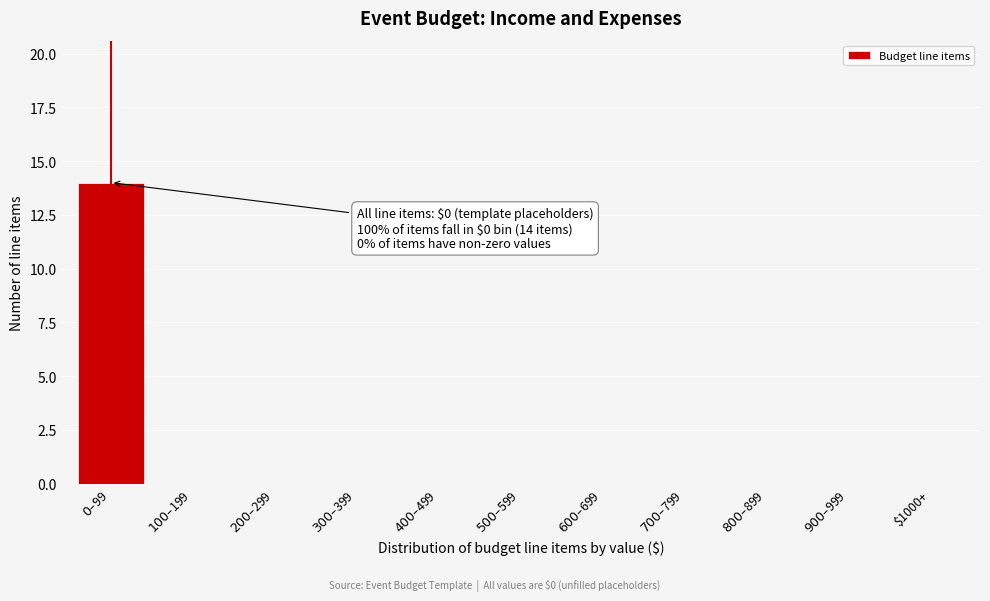

Is it true that the value at $1000+ is 0?

True